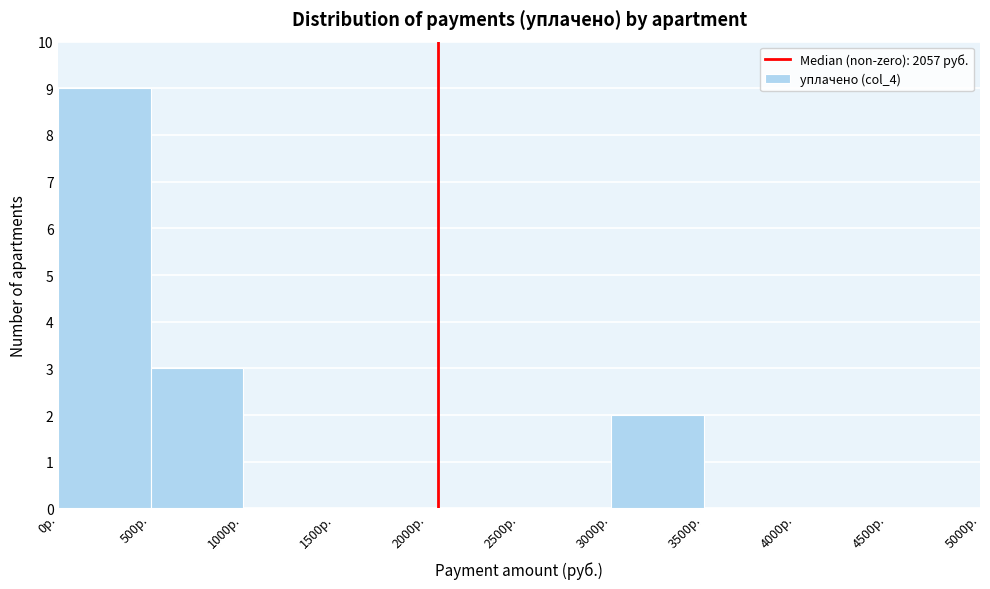

Reading left to right, transcribe this chart: for each bar, give the range it covers on the x-axis and its height. The values are not printed on the chart, so give them approximately, as read against the axis.

0 to 500: 9
500 to 1000: 3
1000 to 1500: 0
1500 to 2000: 0
2000 to 2500: 0
2500 to 3000: 0
3000 to 3500: 2
3500 to 4000: 0
4000 to 4500: 0
4500 to 5000: 0